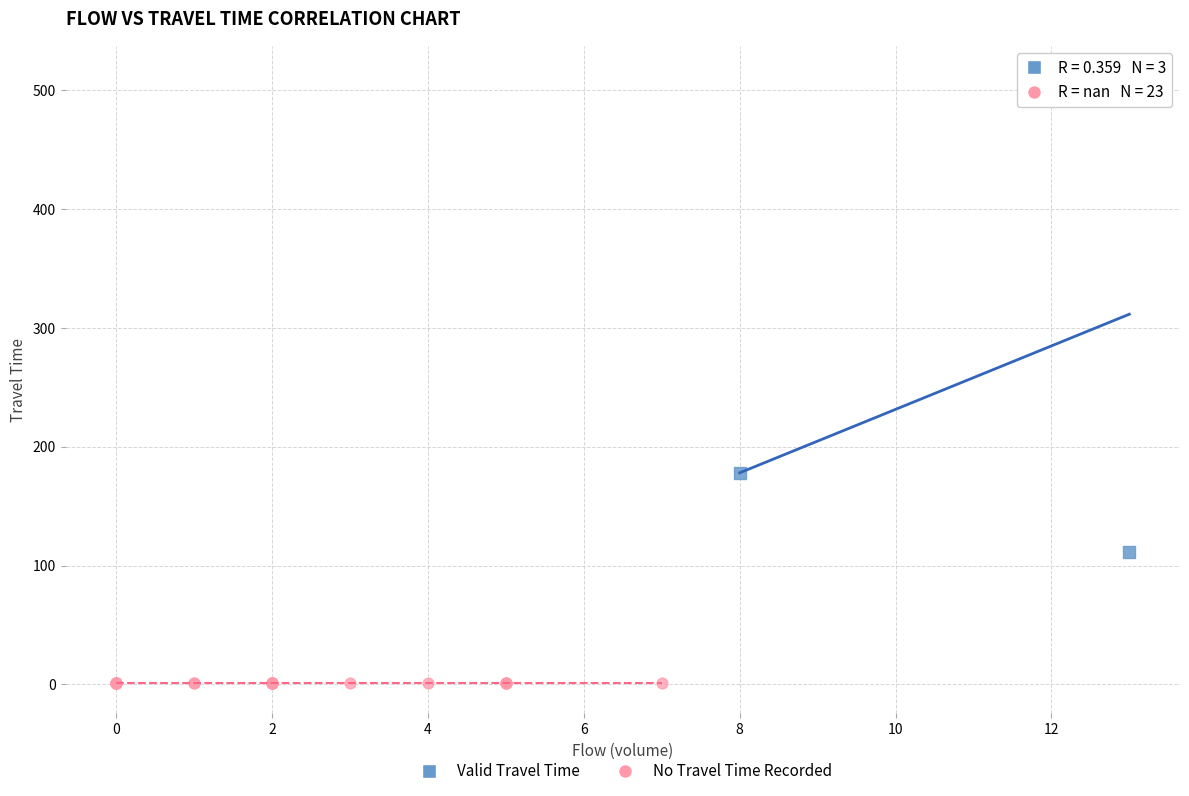

Which series contains the highest Y value?

Valid Travel Time